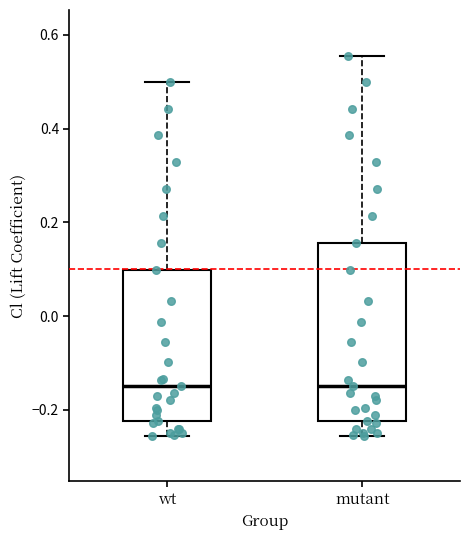

Comparing the boxes themselves (not the whiskers), which one is the tallest?

mutant